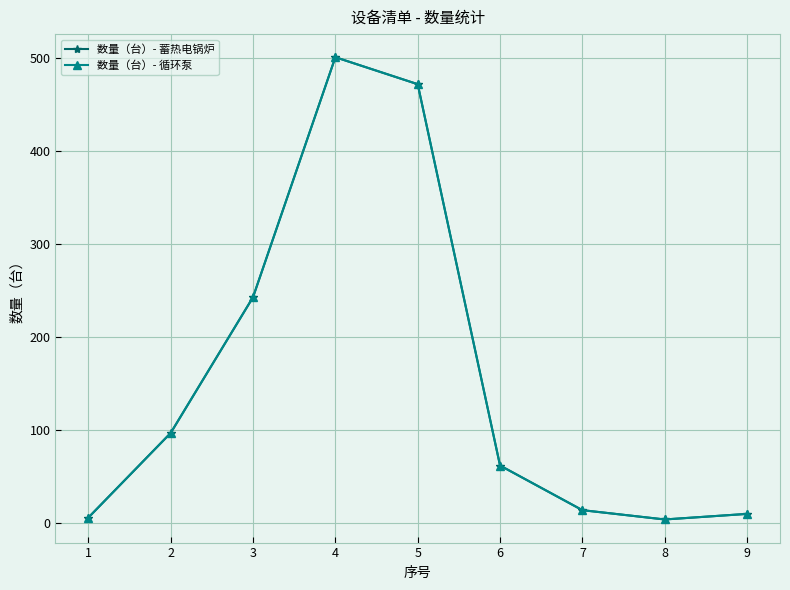

Does the chart have visible grid lines?

Yes